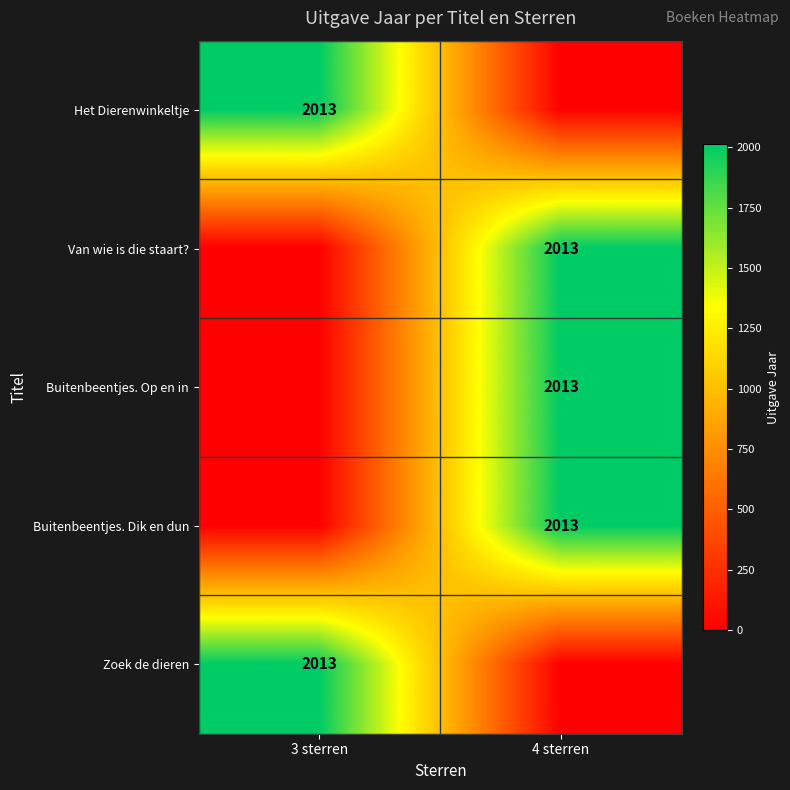

The value of Van wie is die staart? at 4 sterren is 2013. True or false?

True